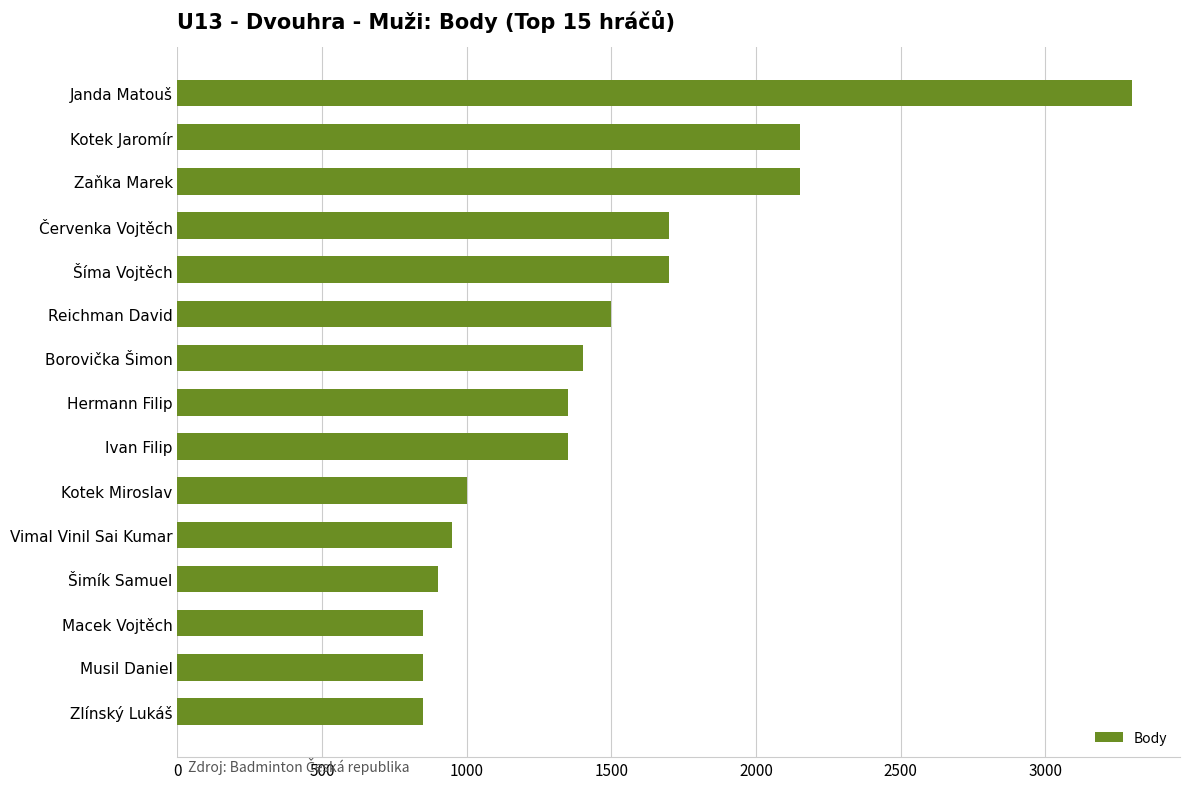

What is the maximum value shown in the chart?

3300